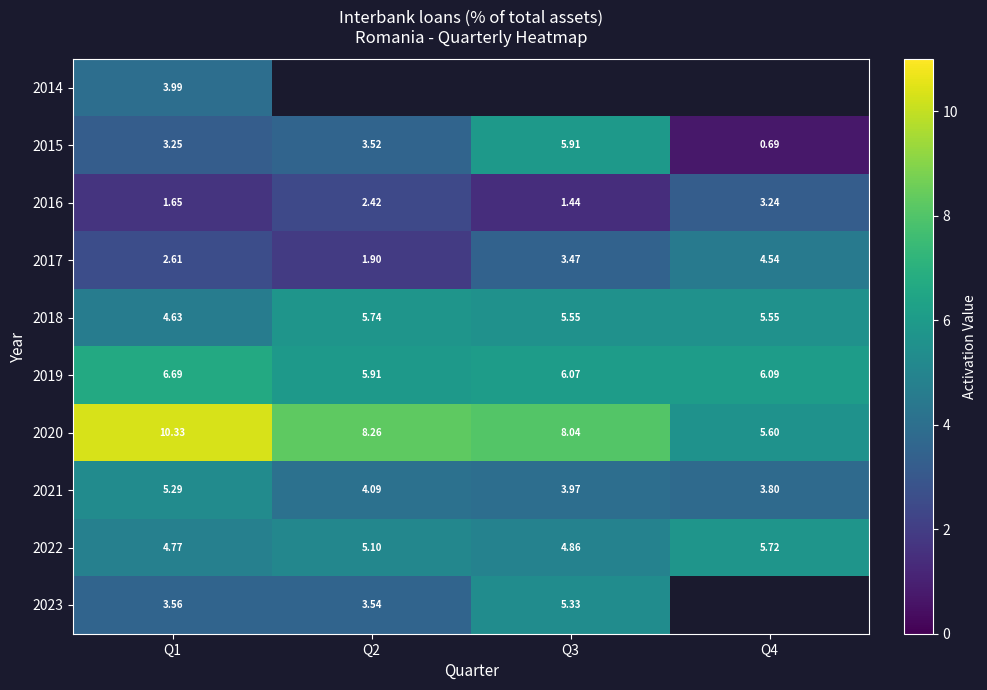

What value does the 2017 series have at Q1?

2.6